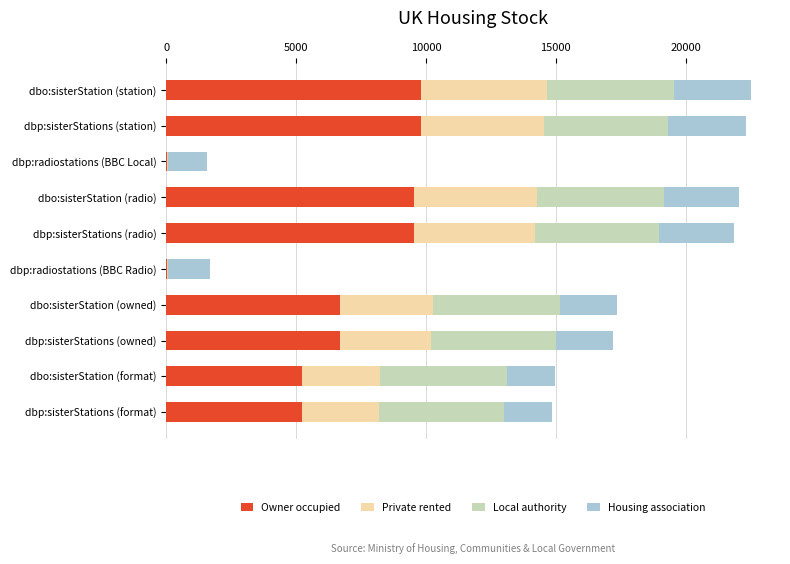

What is the total value across all series at dbo:sisterStation (format)?

14980.1